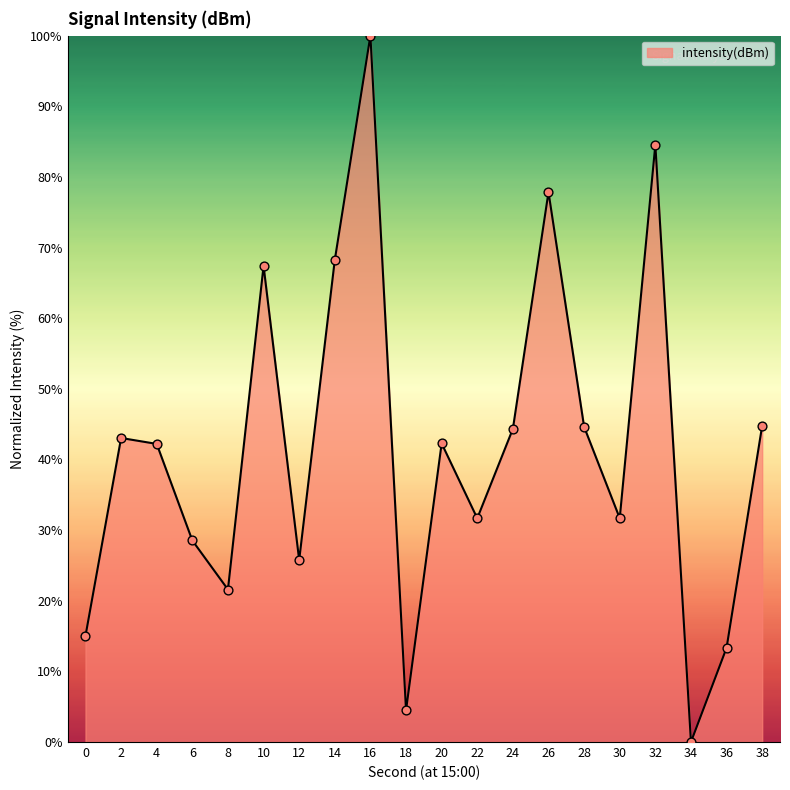

What is the change in value from 10 to 16?

+32.6